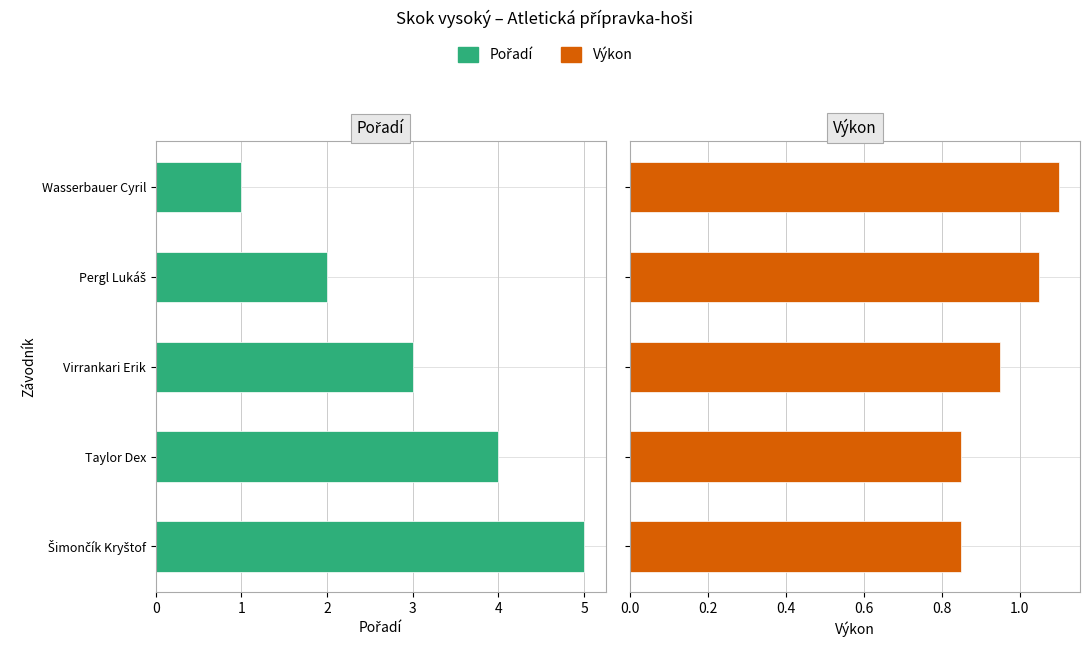

What are all the series names shown in the legend?

Pořadí, Výkon